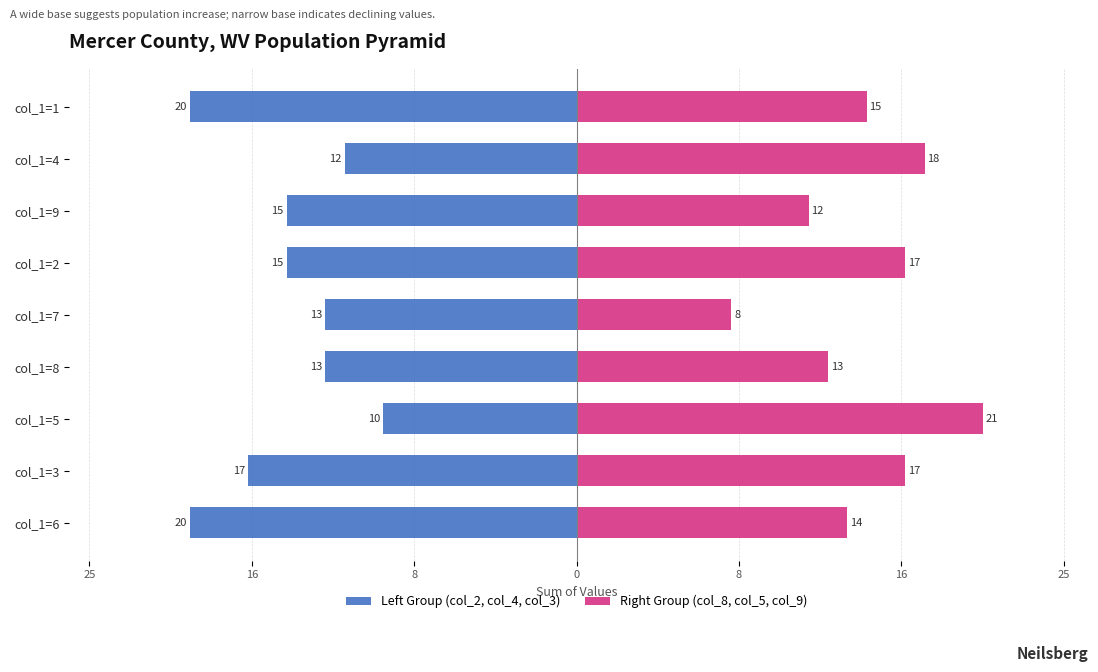

What is the maximum value for Right Group (col_8, col_5, col_9)?

21